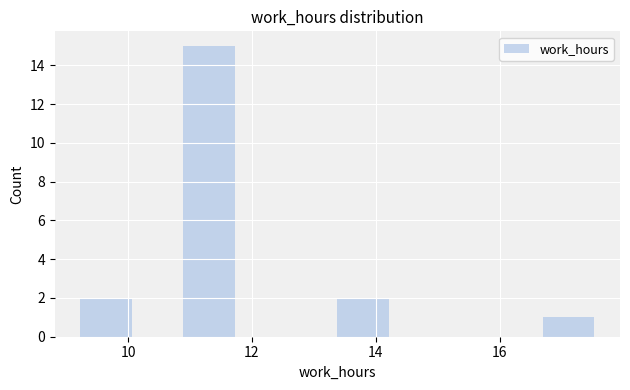

Reading left to right, transcribe this chart: for each bar, give the range it covers on the x-axis and its height. Neither the bar edges nor the heights are printed on the chart, so give them approximately, as read against the axes.

9.2 to 10.0: 2
10.0 to 10.8: 0
10.8 to 11.8: 15
11.8 to 12.6: 0
12.6 to 13.4: 0
13.4 to 14.2: 2
14.2 to 15.0: 0
15.0 to 15.8: 0
15.8 to 16.8: 0
16.8 to 17.6: 1